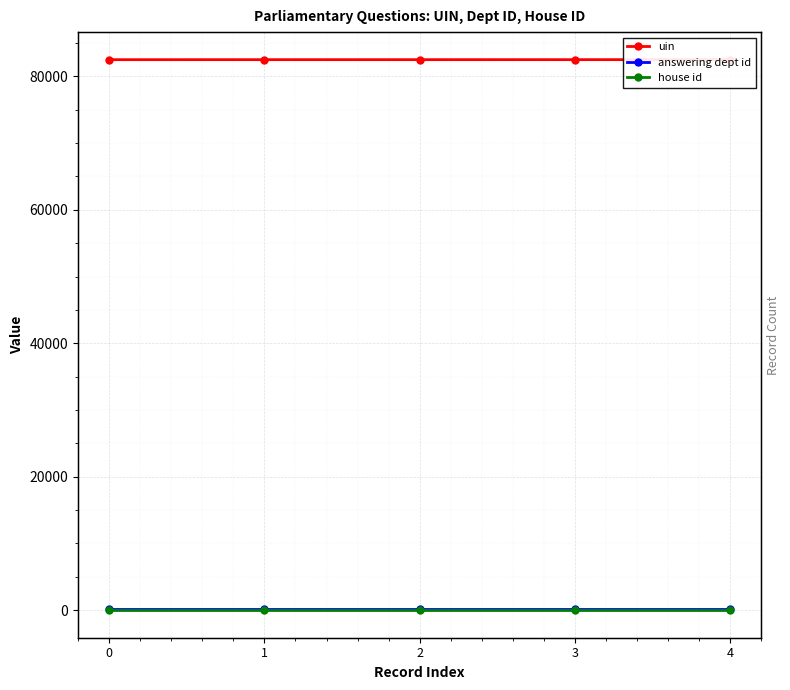

True or false: uin has more than 1 points higher than both neighbors.

False